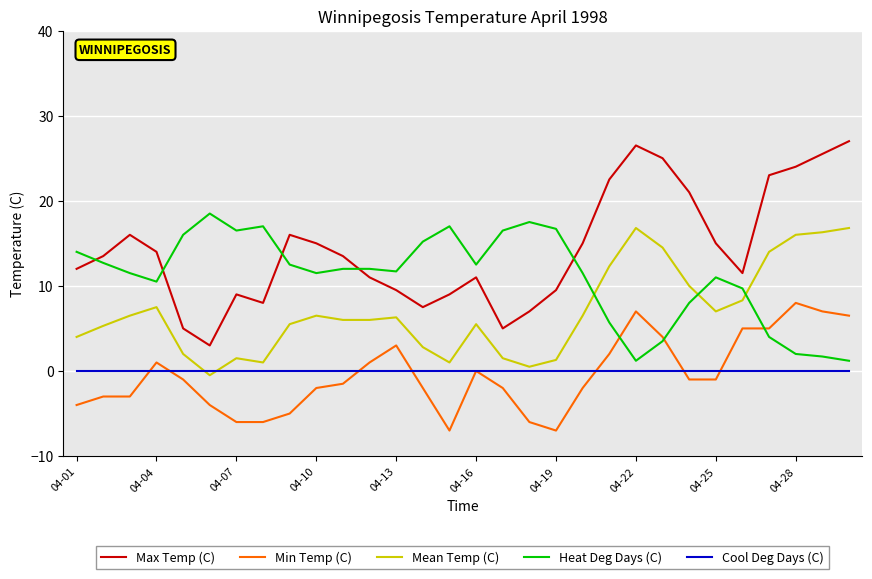

True or false: Max Temp (C) and Cool Deg Days (C) intersect in this chart.

False